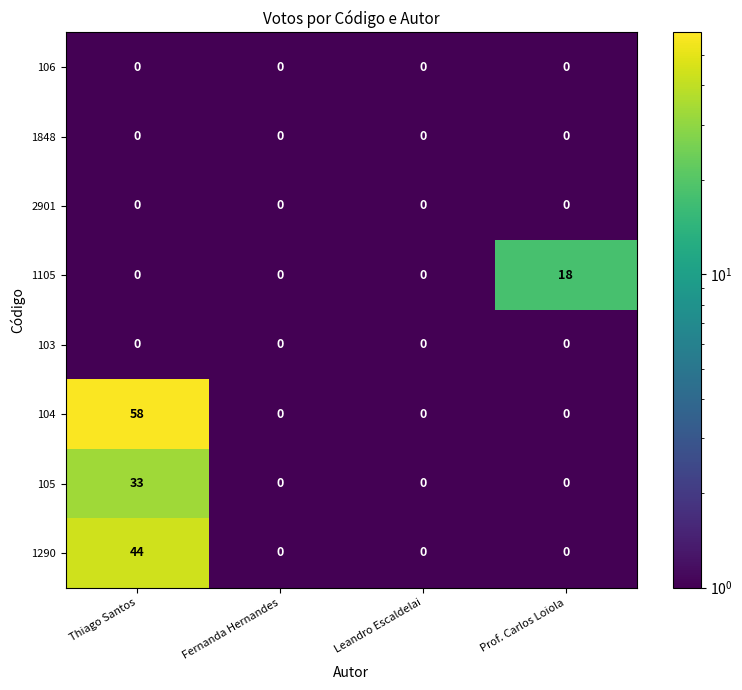

Which series has the largest range (max minus min)?

104